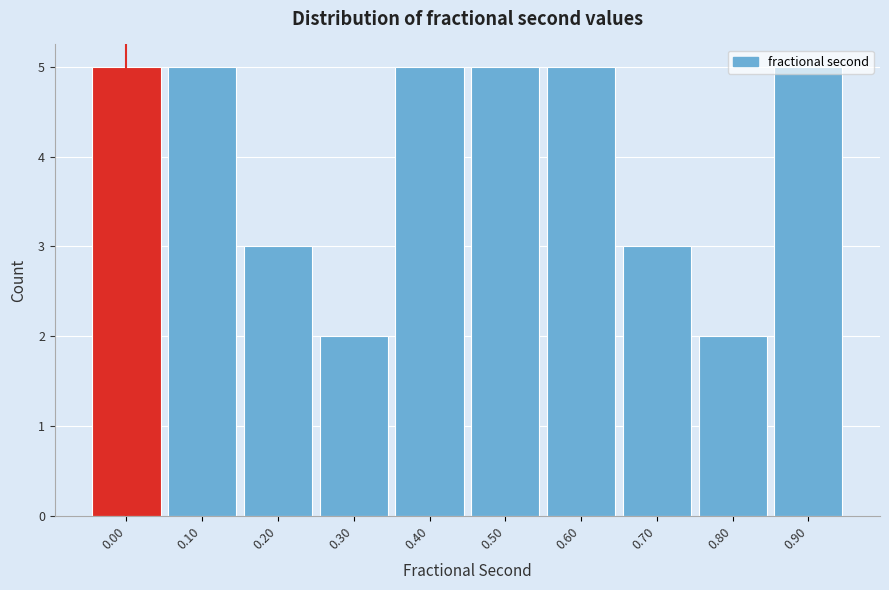

What is the sum of all values?

40